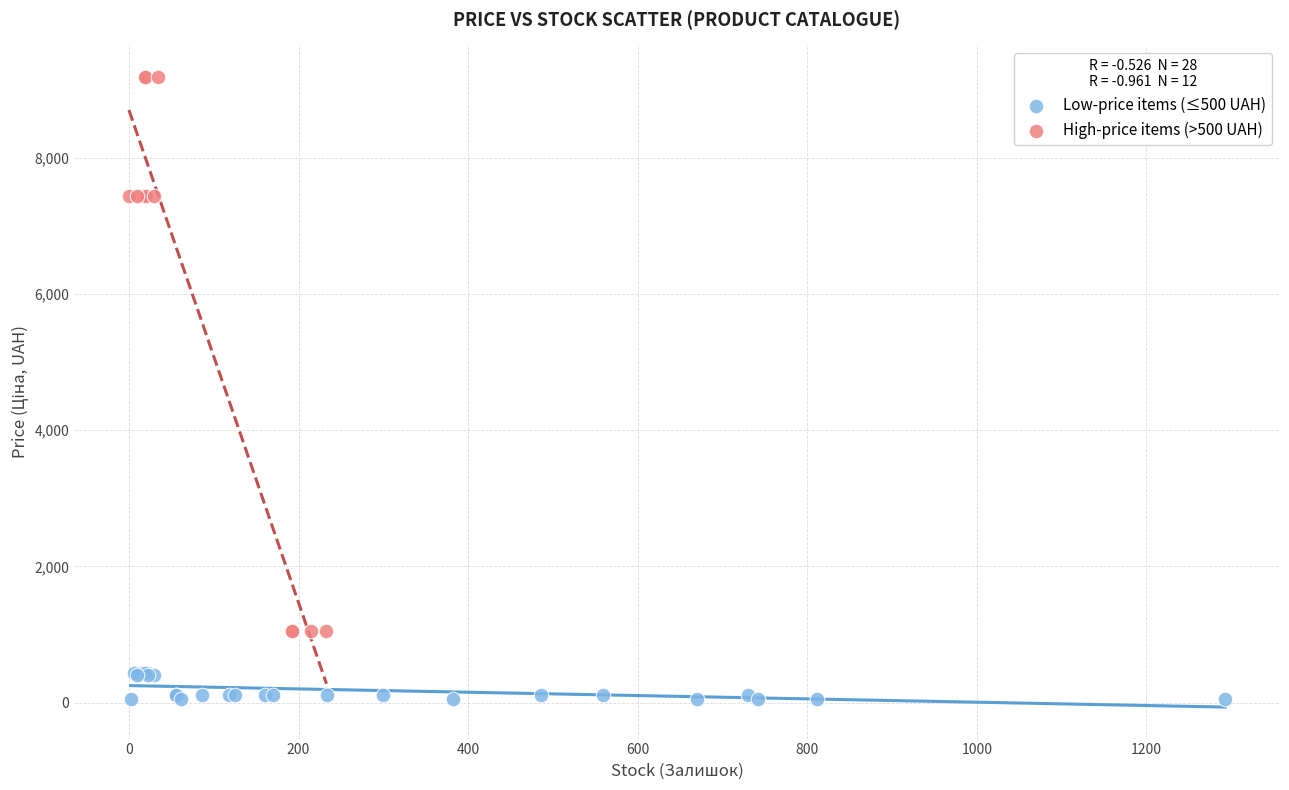

Which series reaches the minimum Y coordinate?

Low-price items (≤500 UAH)